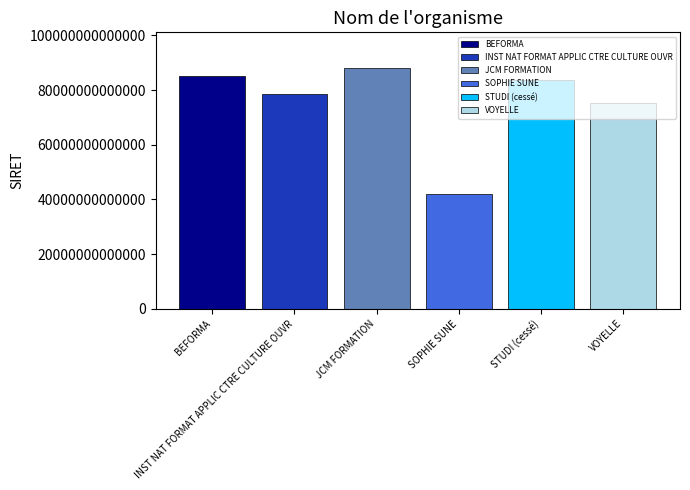

How many series are shown in this chart?

6